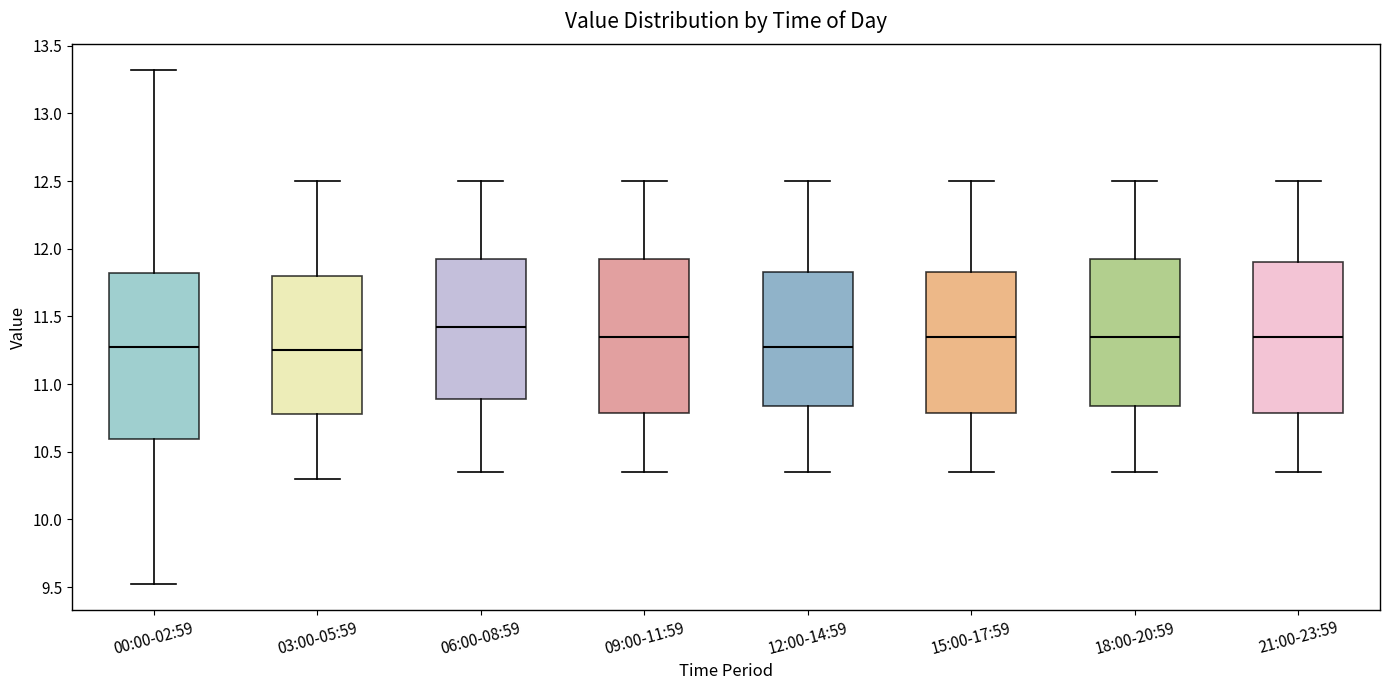

Which box has the highest median line?

06:00-08:59